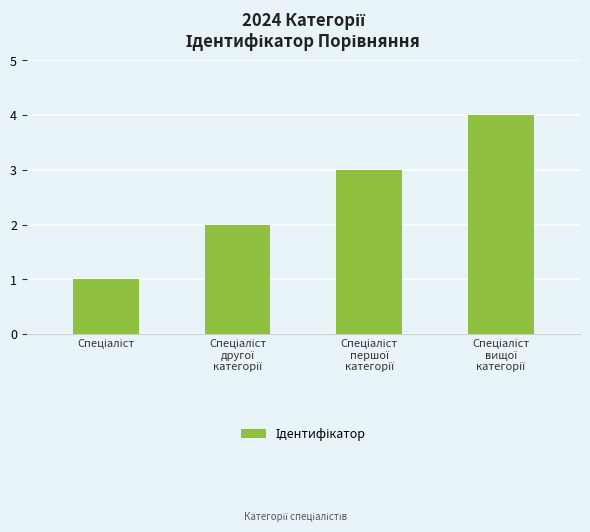

What is the sum of all values?

10